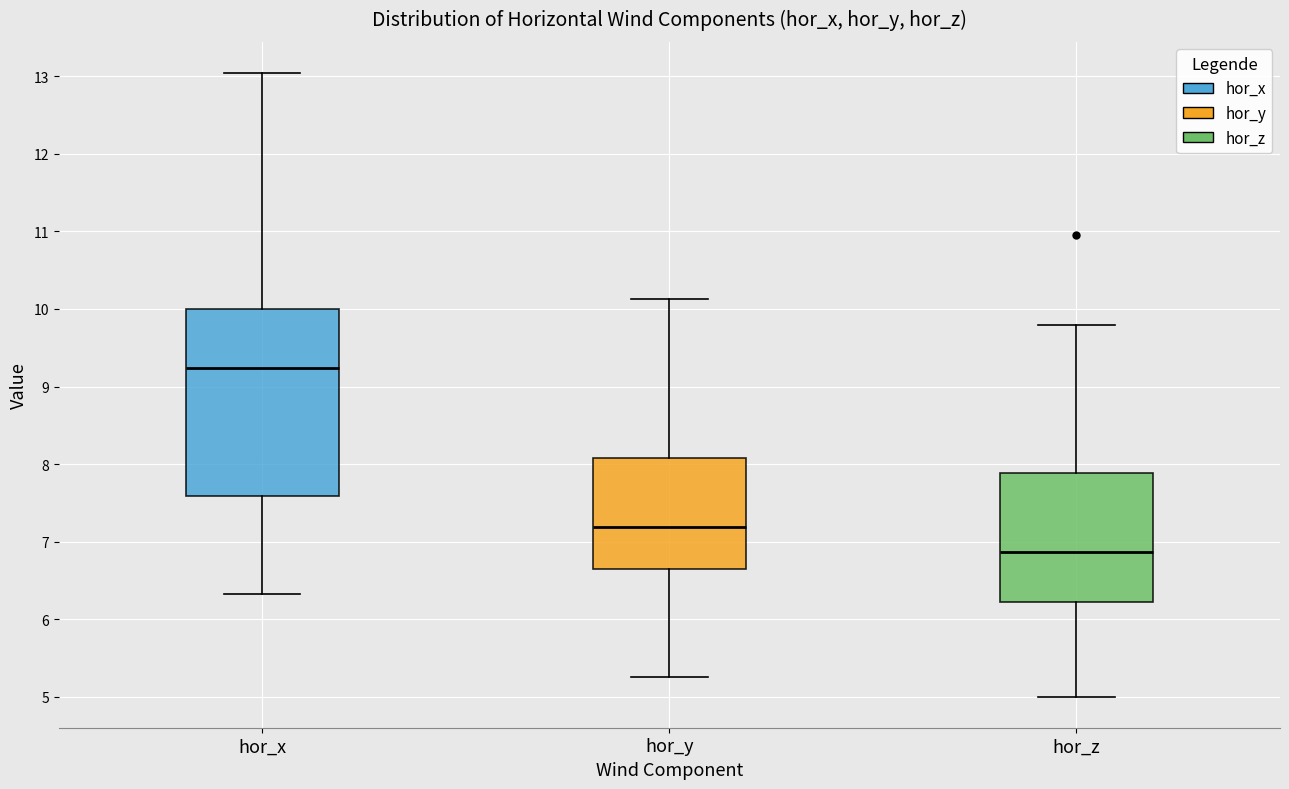

Which box has the highest median line?

hor_x